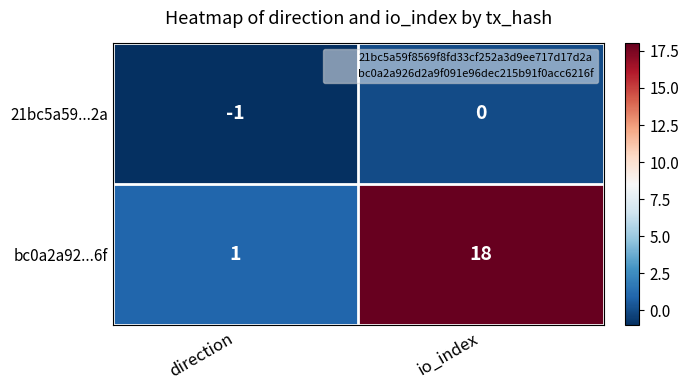

Reading left to right, extract all data points from this chart.

21bc5a59...2a: direction=-1	io_index=0
bc0a2a92...6f: direction=1	io_index=18